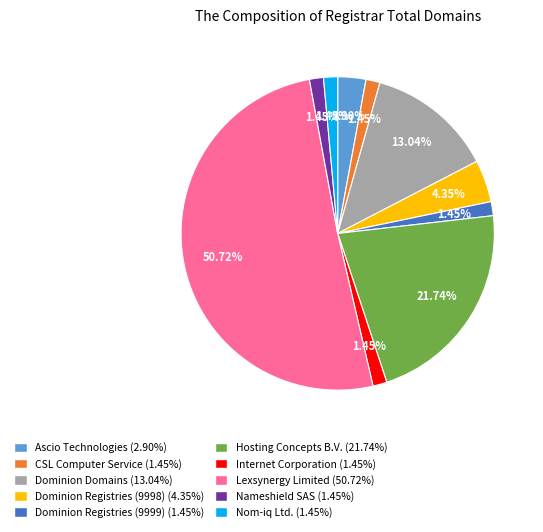

What is the largest slice in the pie chart?

Lexsynergy Limited